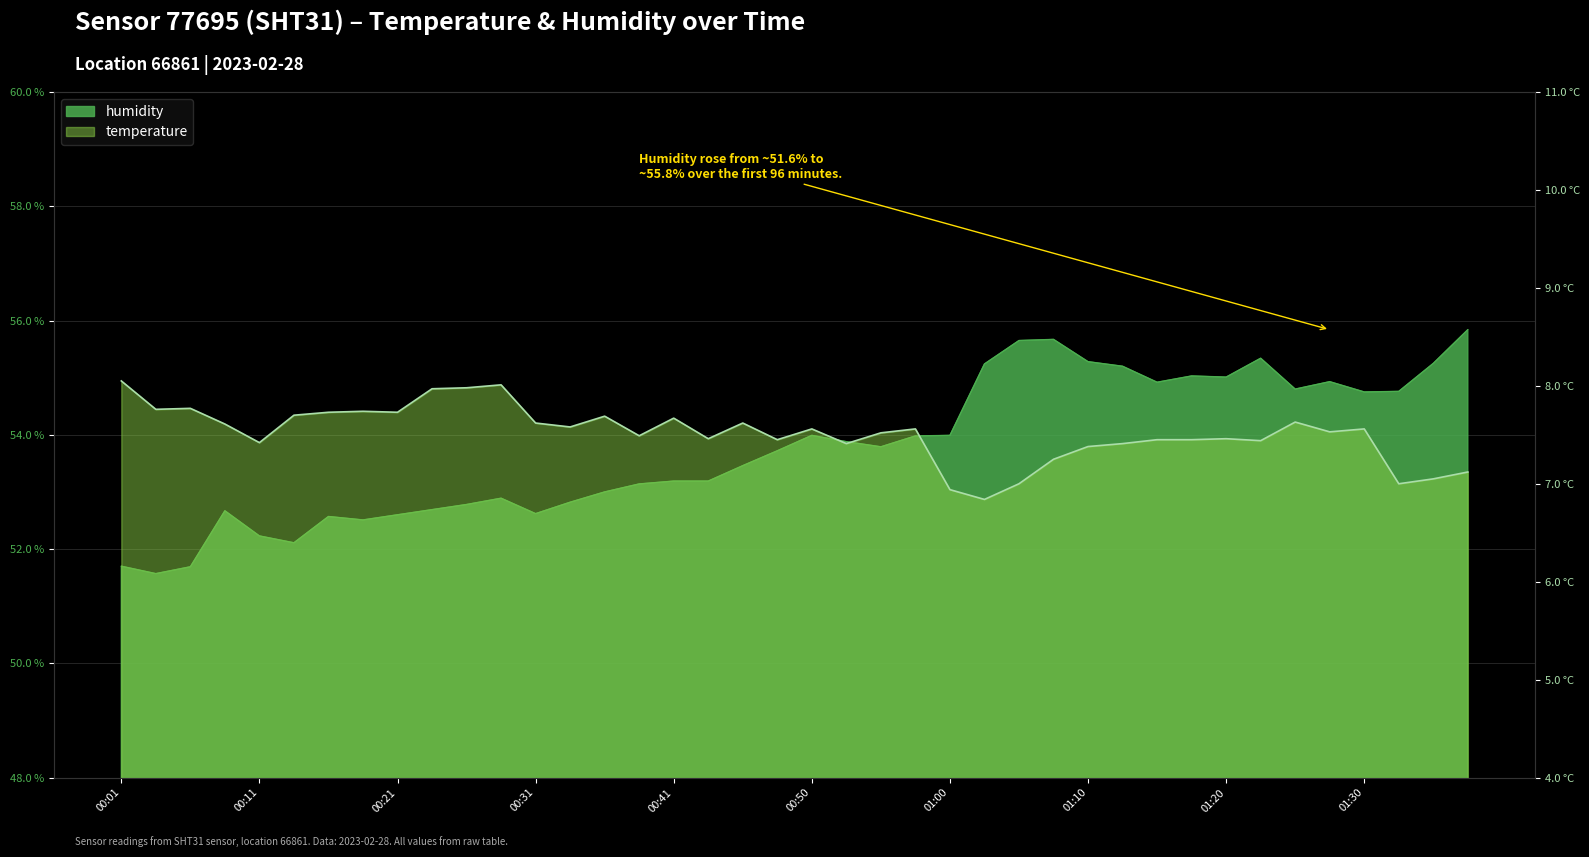

What is the sum of the temperature values at 01:23 and 00:46?

15.1